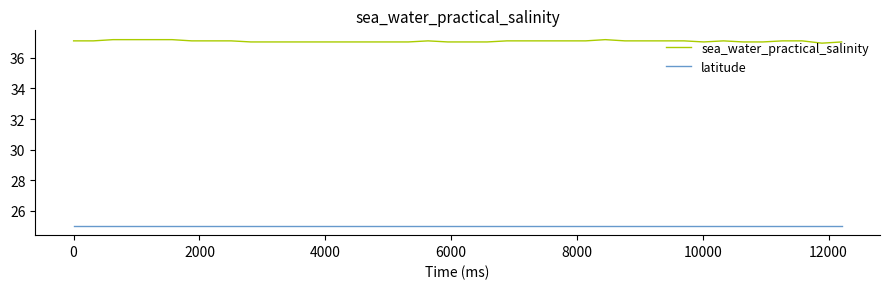

List the series in order of their peak value, highest first.

sea_water_practical_salinity, latitude